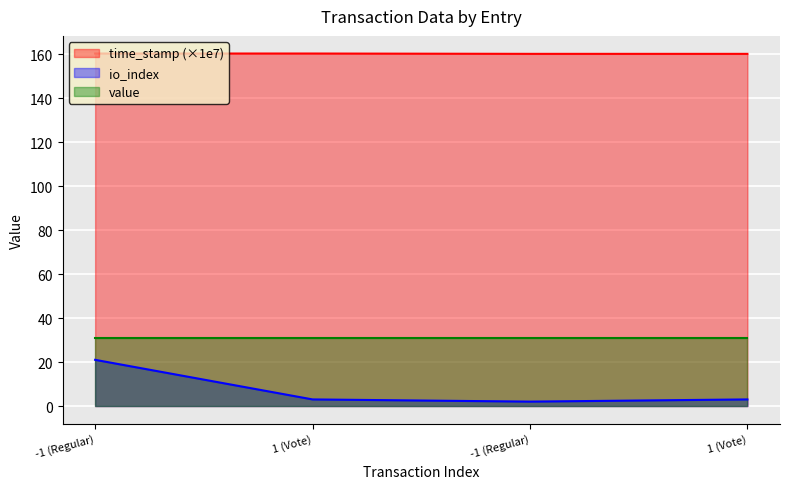

Does the chart display data point markers on the line(s)?

No